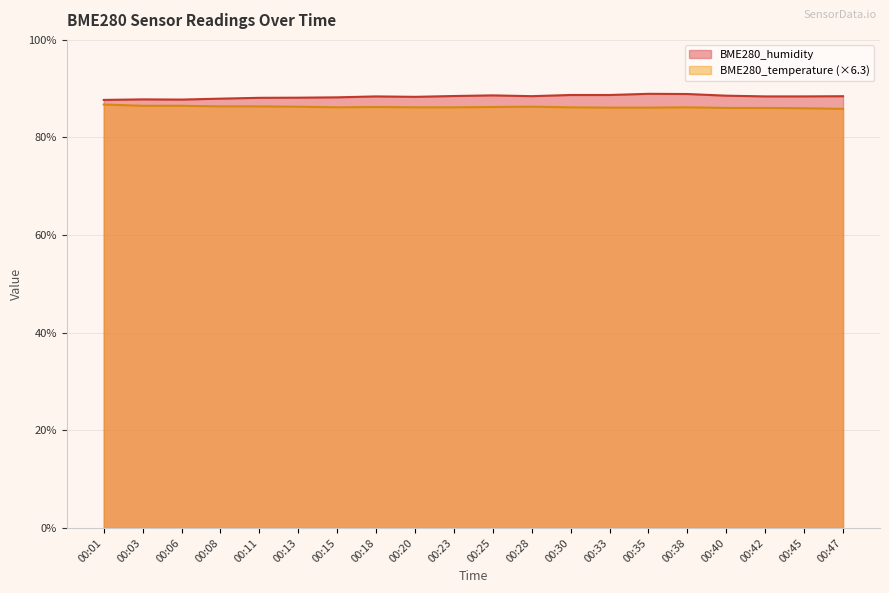

List the series in order of their overall mean, lowest first.

BME280_temperature (×6.3), BME280_humidity